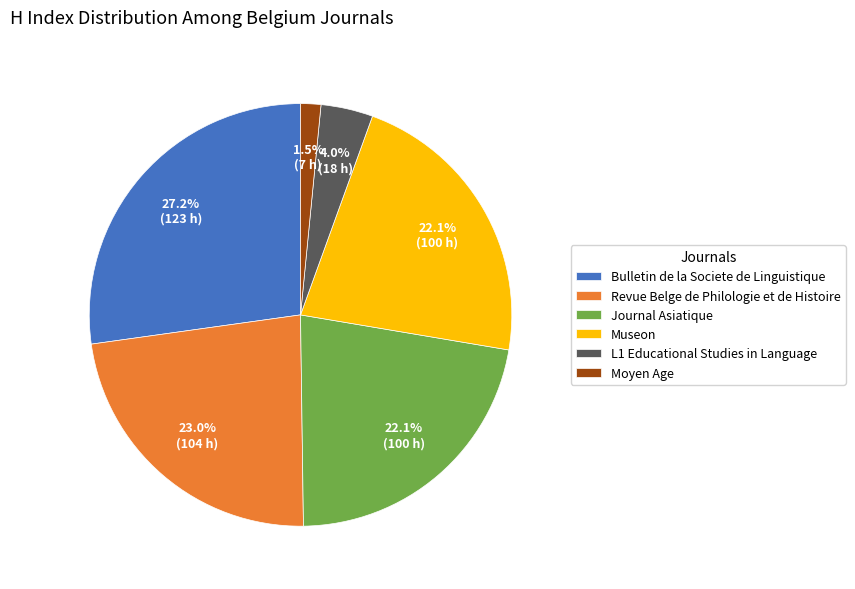

How many segments does this pie chart have?

6